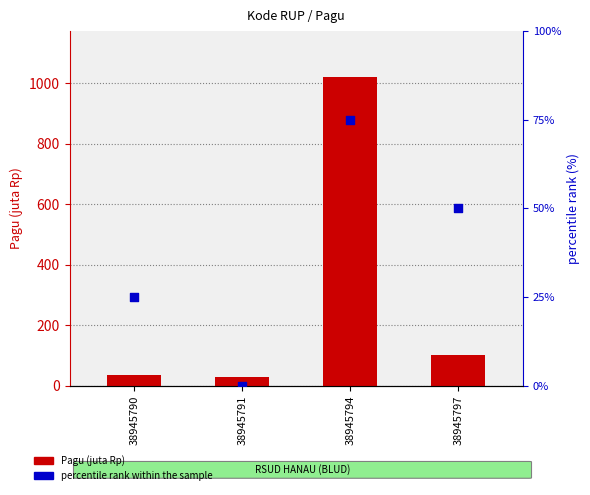

At which category is the sum across all series the highest?

38945794